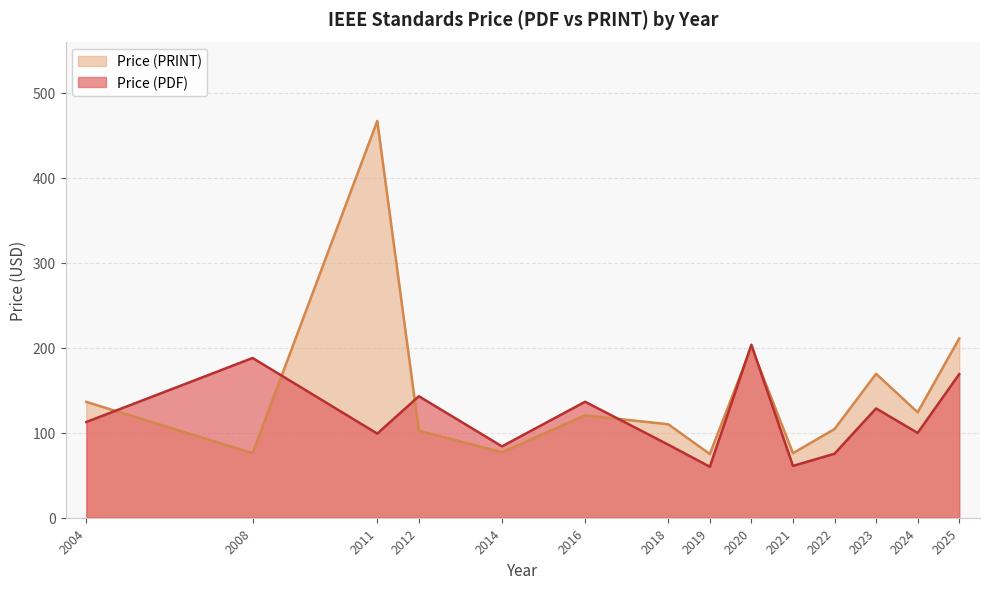

Which series changed the most between 2024 and 2024?

Price (PRINT)